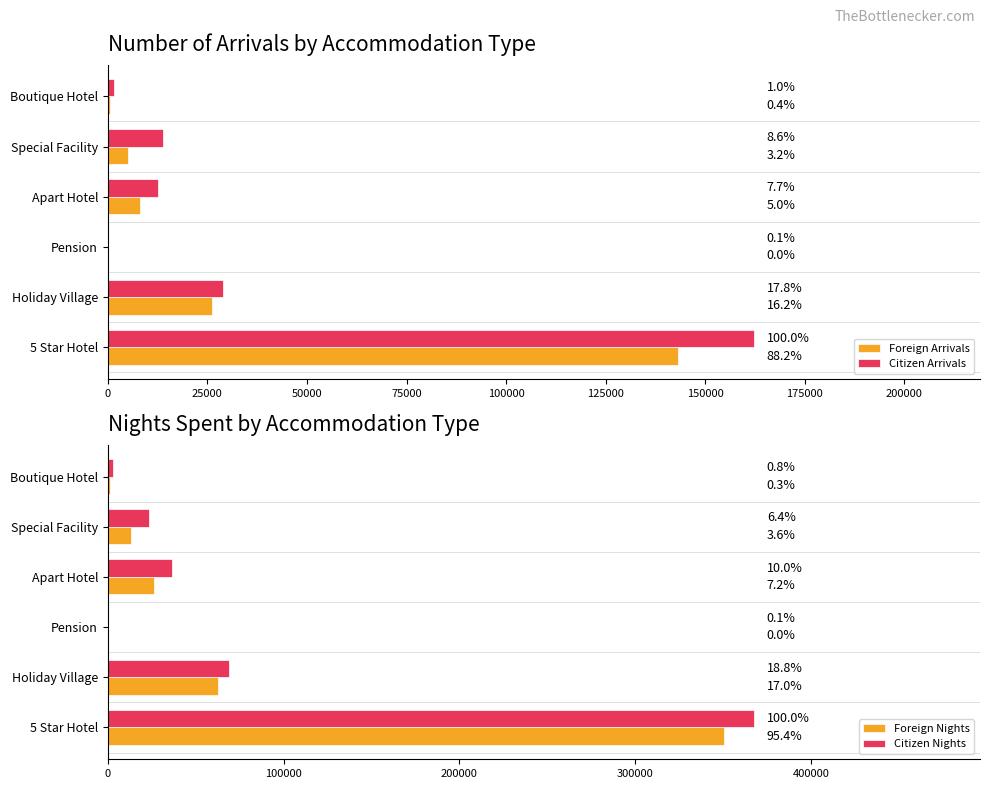

What is the difference between the maximum and minimum values in the Citizen Nights series?

367164